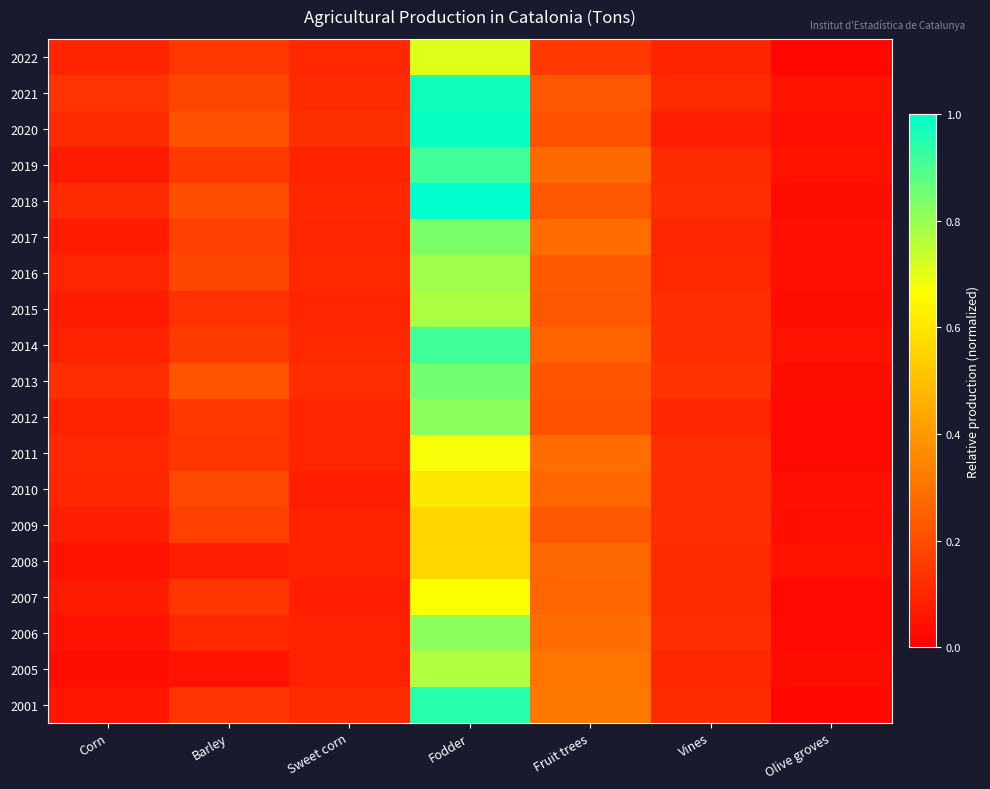

Reading right to left, what are all the values shown in this chart?

2022: Olive groves=0.0	Vines=0.1	Fruit trees=0.1	Fodder=0.7	Sweet corn=0.1	Barley=0.1	Corn=0.1
2021: Olive groves=0.0	Vines=0.1	Fruit trees=0.2	Fodder=1.0	Sweet corn=0.1	Barley=0.2	Corn=0.1
2020: Olive groves=0.0	Vines=0.1	Fruit trees=0.2	Fodder=1.0	Sweet corn=0.1	Barley=0.2	Corn=0.1
2019: Olive groves=0.0	Vines=0.1	Fruit trees=0.3	Fodder=0.9	Sweet corn=0.1	Barley=0.2	Corn=0.1
2018: Olive groves=0.0	Vines=0.1	Fruit trees=0.2	Fodder=1.0	Sweet corn=0.1	Barley=0.2	Corn=0.1
2017: Olive groves=0.0	Vines=0.1	Fruit trees=0.3	Fodder=0.8	Sweet corn=0.1	Barley=0.2	Corn=0.1
2016: Olive groves=0.0	Vines=0.1	Fruit trees=0.2	Fodder=0.8	Sweet corn=0.1	Barley=0.2	Corn=0.1
2015: Olive groves=0.0	Vines=0.1	Fruit trees=0.2	Fodder=0.8	Sweet corn=0.1	Barley=0.1	Corn=0.1
2014: Olive groves=0.0	Vines=0.1	Fruit trees=0.3	Fodder=0.9	Sweet corn=0.1	Barley=0.2	Corn=0.1
2013: Olive groves=0.0	Vines=0.1	Fruit trees=0.2	Fodder=0.9	Sweet corn=0.1	Barley=0.2	Corn=0.1
2012: Olive groves=0.0	Vines=0.1	Fruit trees=0.2	Fodder=0.8	Sweet corn=0.1	Barley=0.1	Corn=0.1
2011: Olive groves=0.0	Vines=0.1	Fruit trees=0.3	Fodder=0.7	Sweet corn=0.1	Barley=0.1	Corn=0.1
2010: Olive groves=0.0	Vines=0.1	Fruit trees=0.3	Fodder=0.6	Sweet corn=0.1	Barley=0.2	Corn=0.1
2009: Olive groves=0.0	Vines=0.1	Fruit trees=0.2	Fodder=0.6	Sweet corn=0.1	Barley=0.2	Corn=0.1
2008: Olive groves=0.0	Vines=0.1	Fruit trees=0.3	Fodder=0.6	Sweet corn=0.1	Barley=0.1	Corn=0.1
2007: Olive groves=0.0	Vines=0.1	Fruit trees=0.3	Fodder=0.7	Sweet corn=0.1	Barley=0.1	Corn=0.1
2006: Olive groves=0.0	Vines=0.1	Fruit trees=0.3	Fodder=0.8	Sweet corn=0.1	Barley=0.1	Corn=0.1
2005: Olive groves=0.0	Vines=0.1	Fruit trees=0.3	Fodder=0.8	Sweet corn=0.1	Barley=0.1	Corn=0.0
2001: Olive groves=0.0	Vines=0.1	Fruit trees=0.3	Fodder=0.9	Sweet corn=0.1	Barley=0.1	Corn=0.1